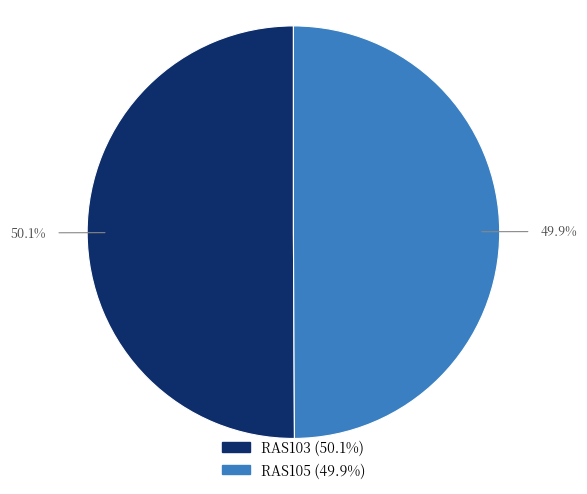

How many slices are in this pie chart?

2